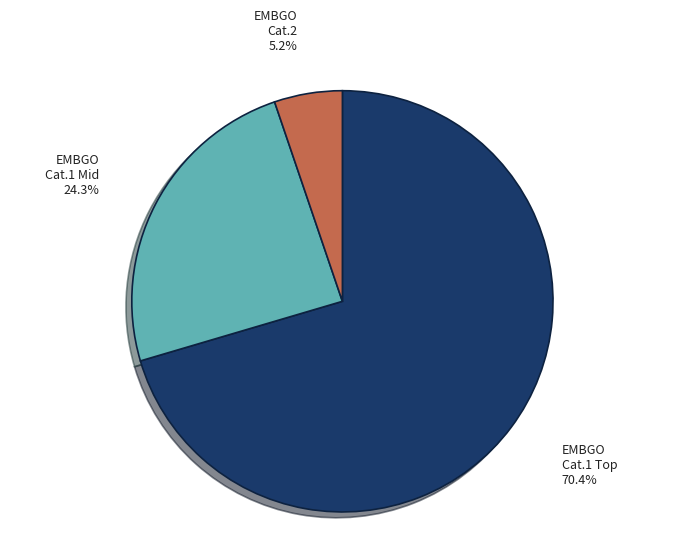

What is the largest slice in the pie chart?

EMBGO Cat.1 Top 70.4%